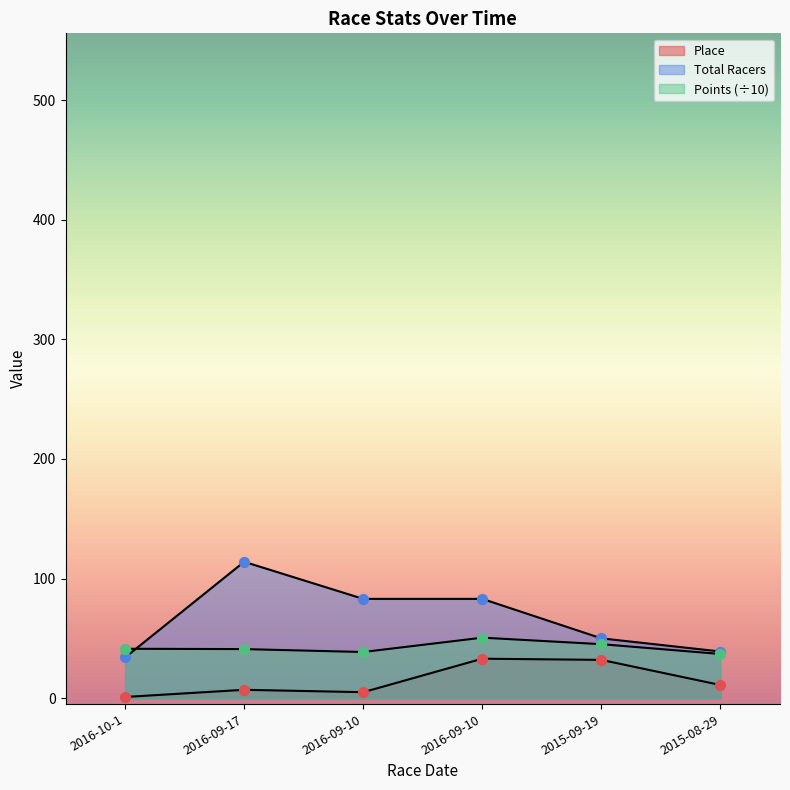

At which category is the sum across all series the highest?

2016-09-10